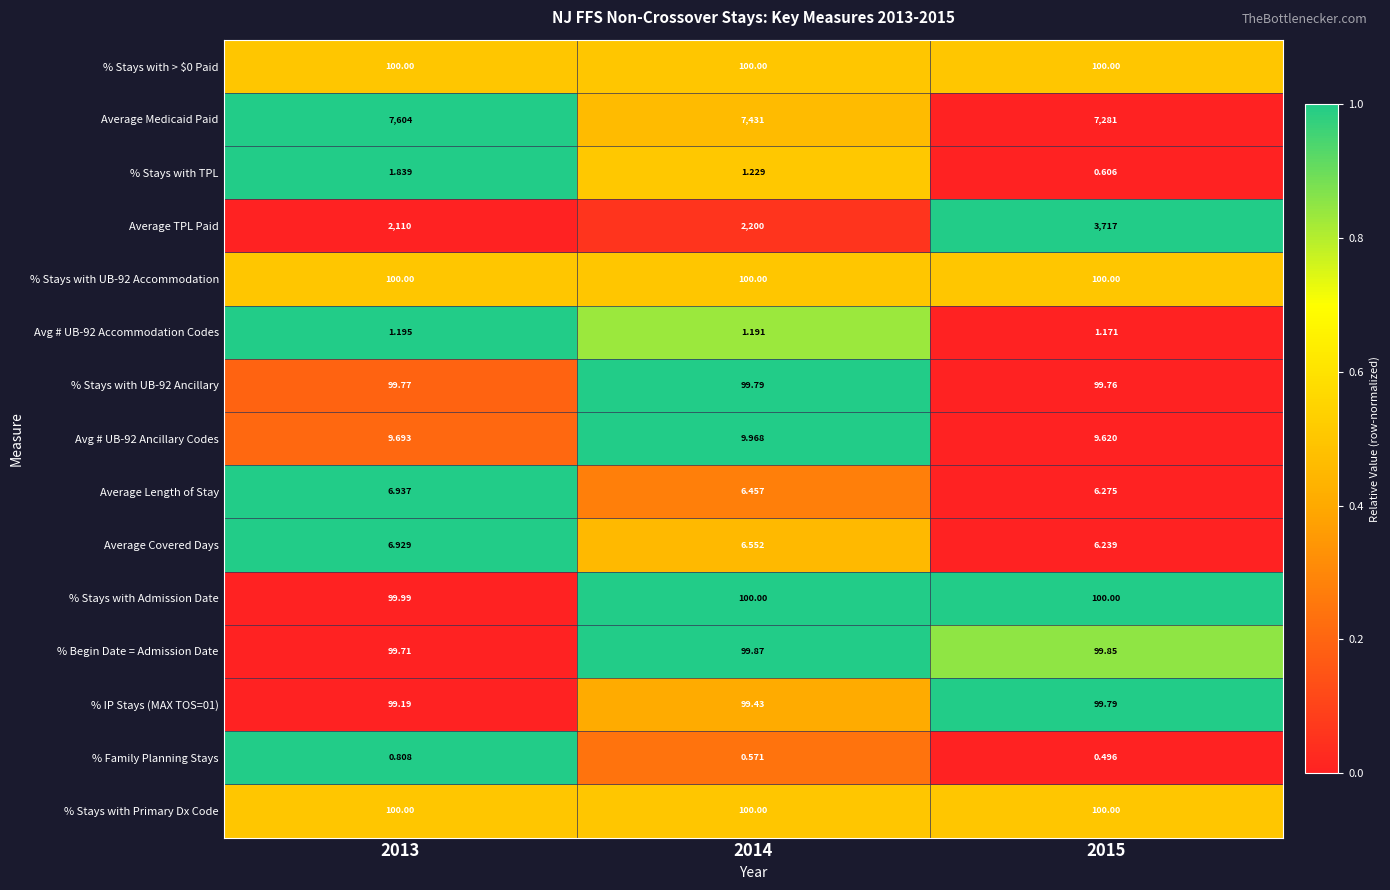

Which series has the widest spread of values?

Average TPL Paid